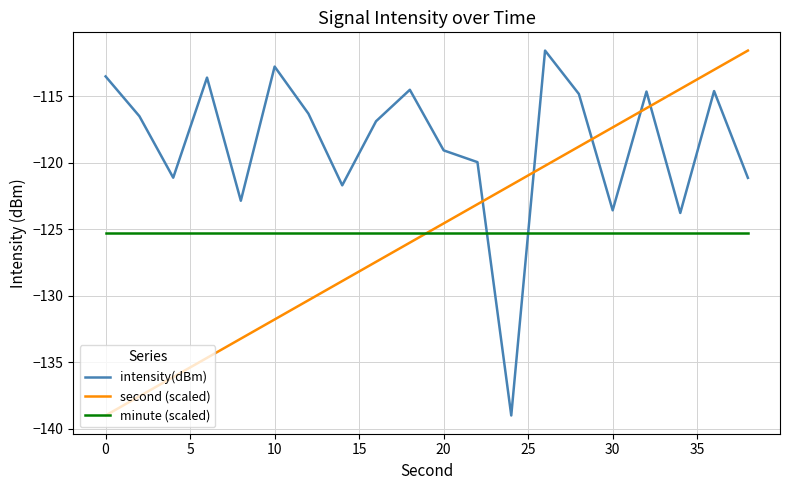

Which series has the largest total across all categories?

intensity(dBm)